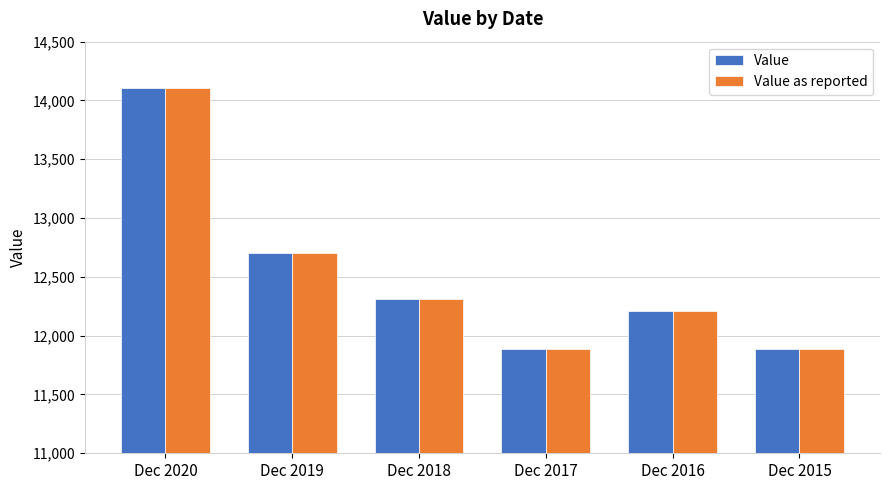

How many groups of bars are there?

6